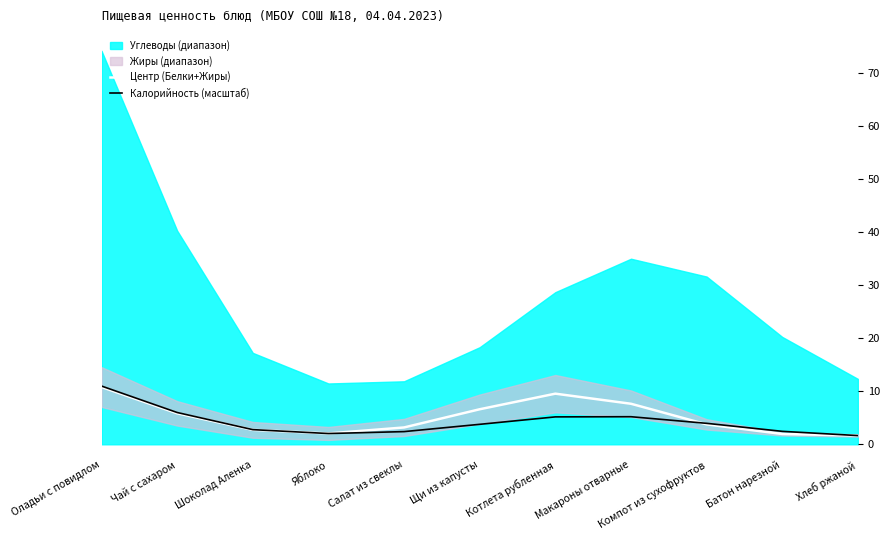

How many interior local valleys does the Центр (Белки+Жиры) series have?

1